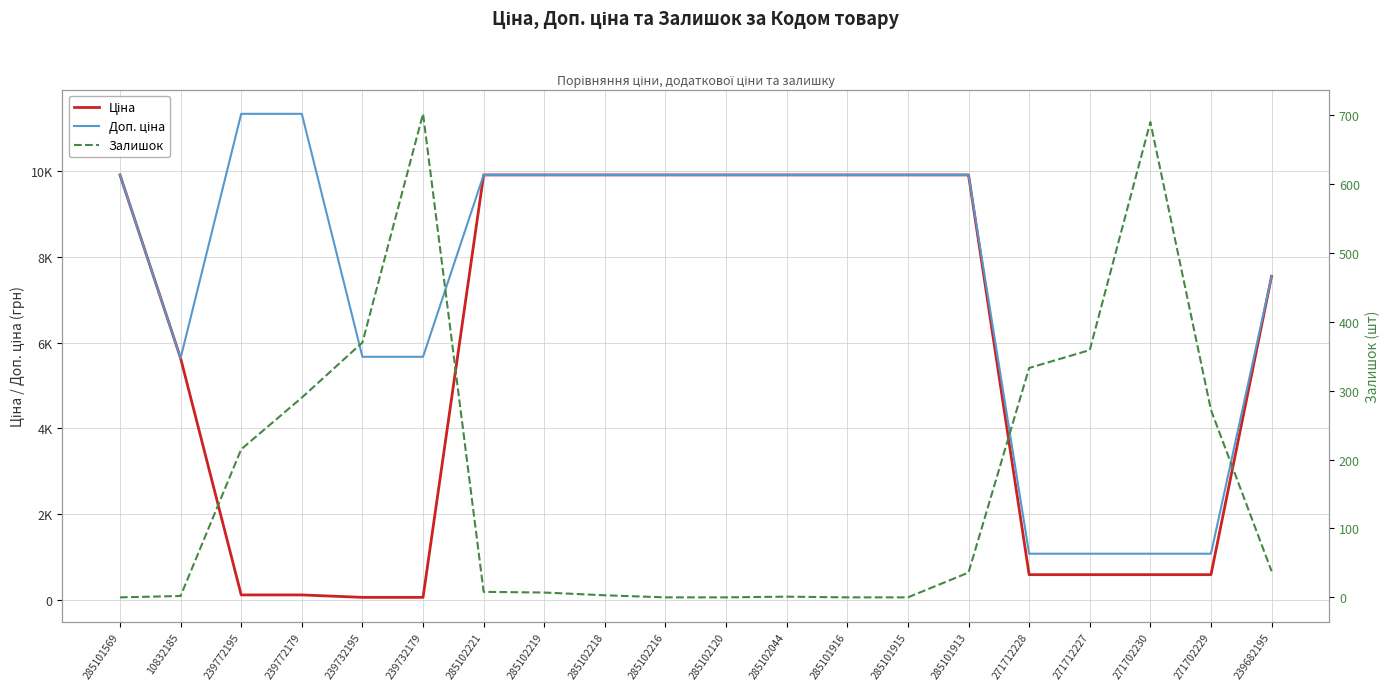

At how many categories does at least one series exceed 6458?

13